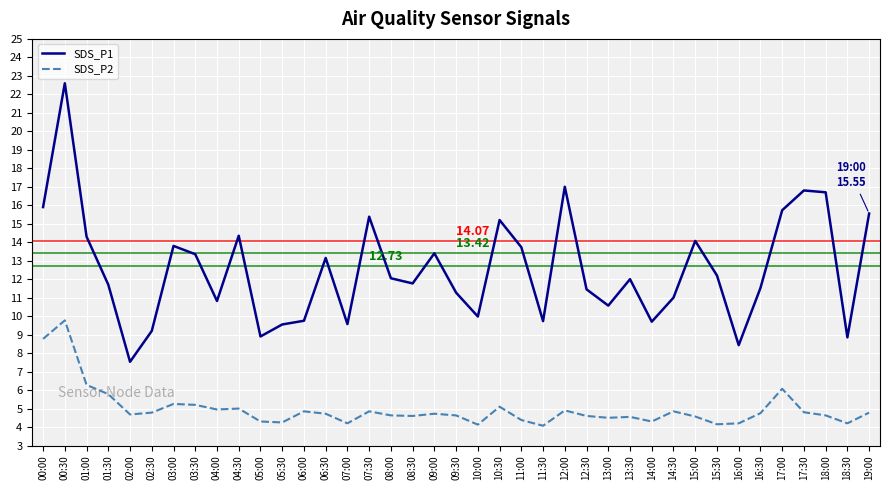

Is the value of SDS_P2 at 07:30 greater than the value of SDS_P1 at 07:30?

No